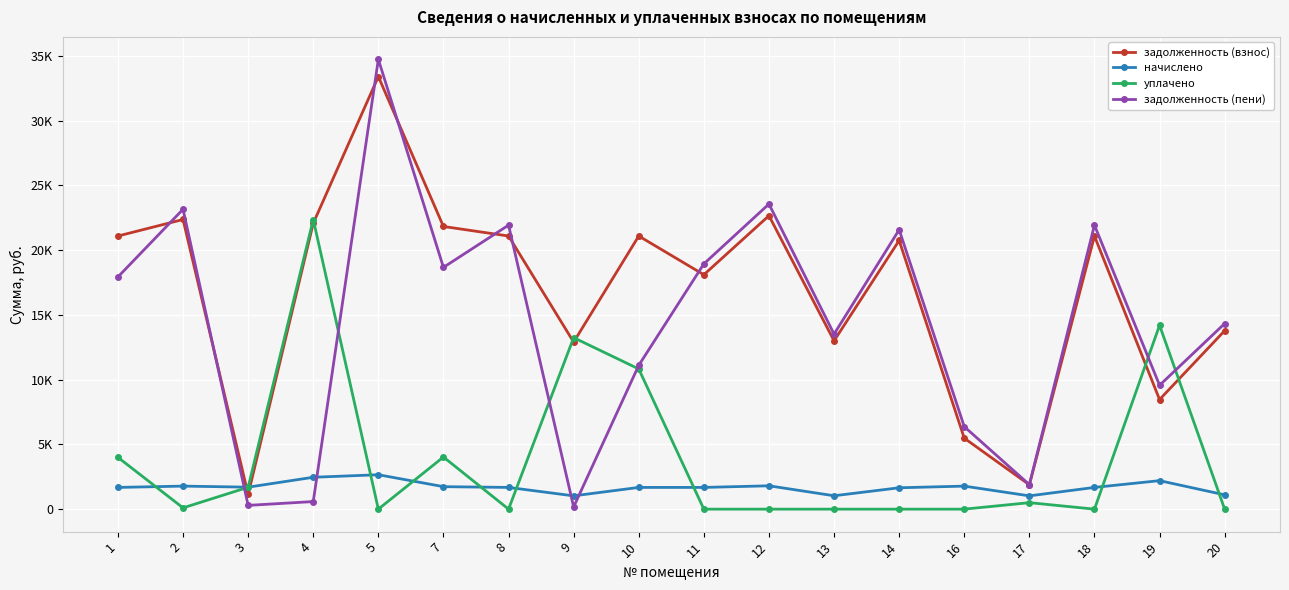

Which series has the largest total across all categories?

задолженность (взнос)